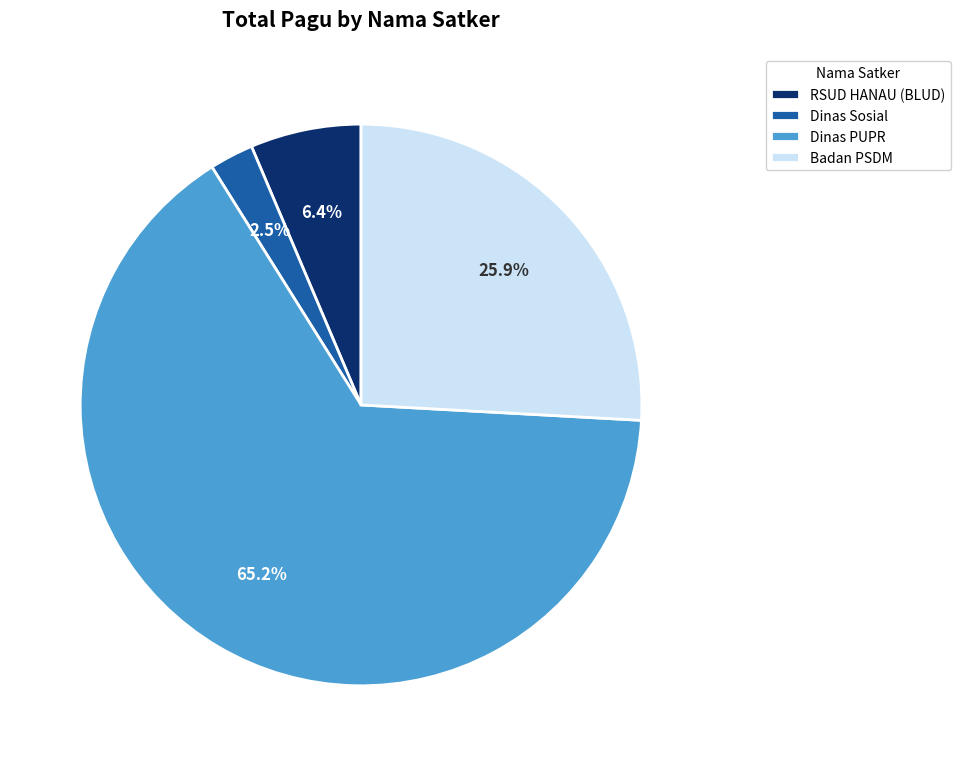

What is the largest slice in the pie chart?

Dinas PUPR